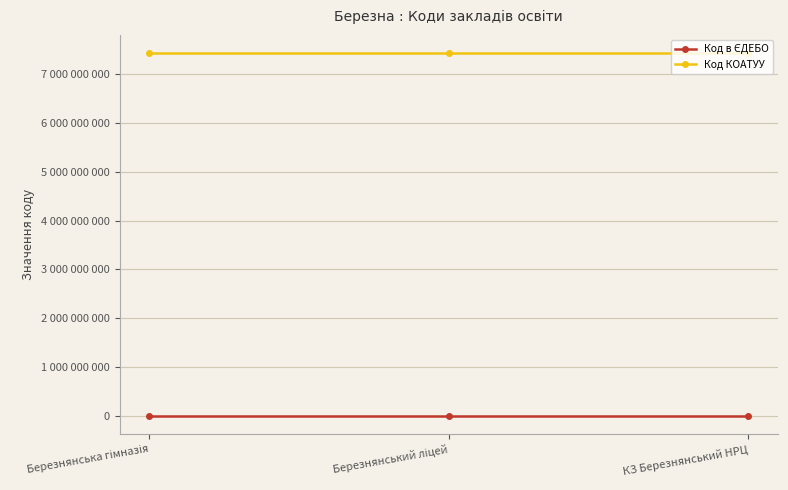

Does the chart have visible grid lines?

Yes